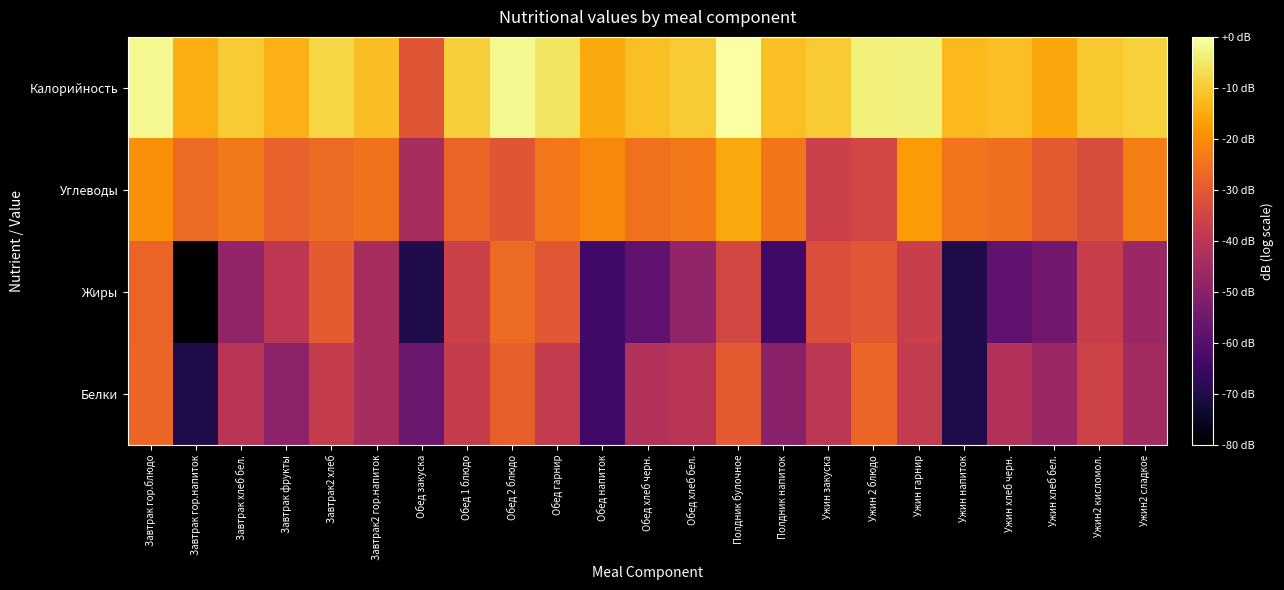

Rank the series by their maximum value, from highest to lowest.

Калорийность, Углеводы, Жиры, Белки